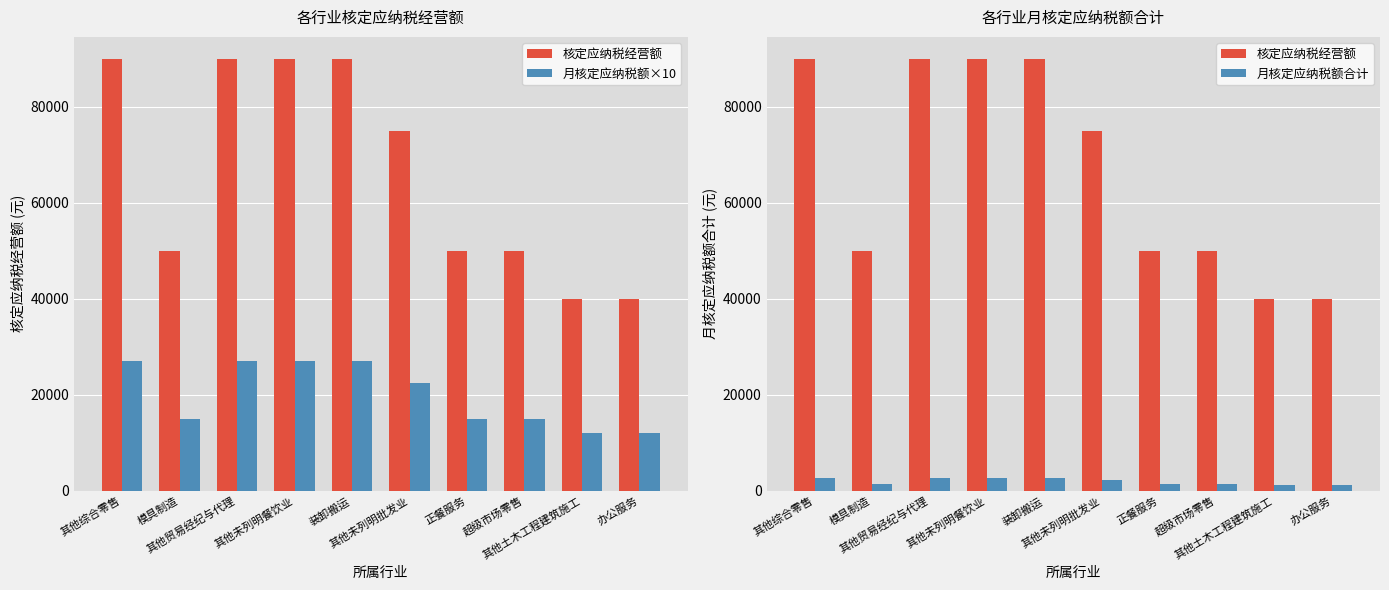

Which series has the largest total across all categories?

核定应纳税经营额